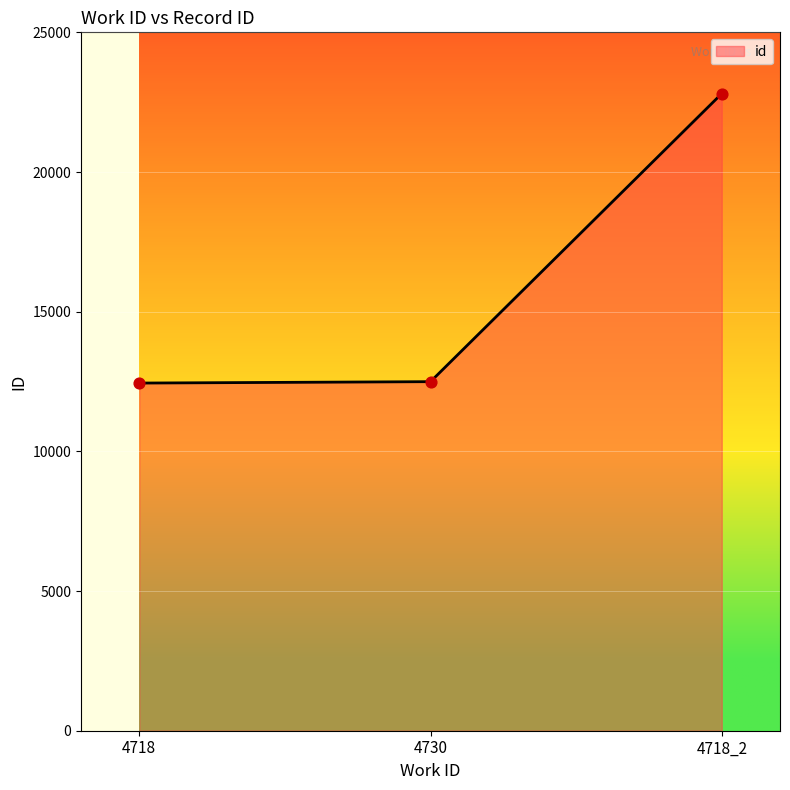

What is the change in value from 4718 to 4718_2?

+10362